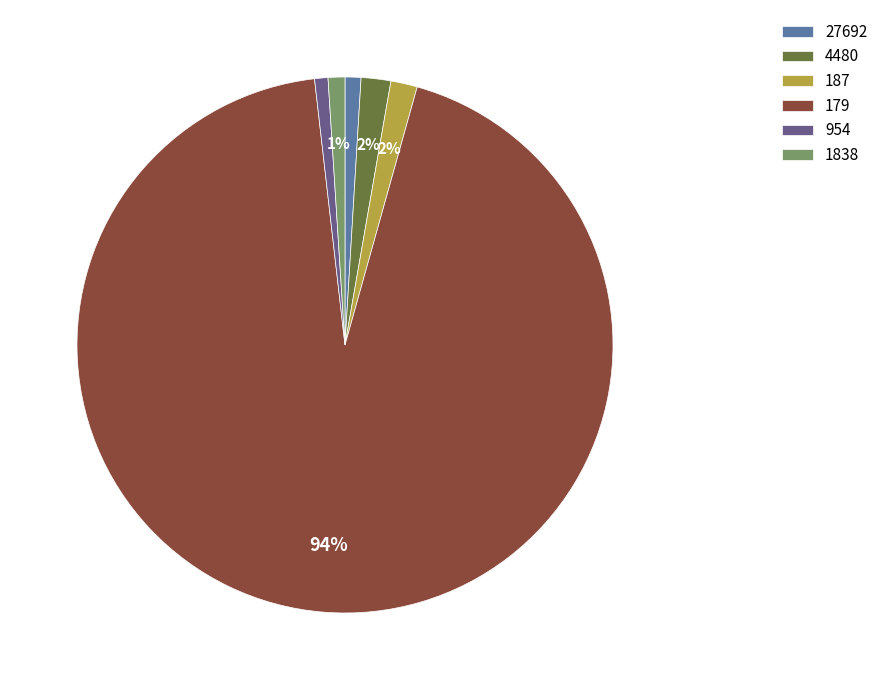

Count the number of slices in the pie.

6